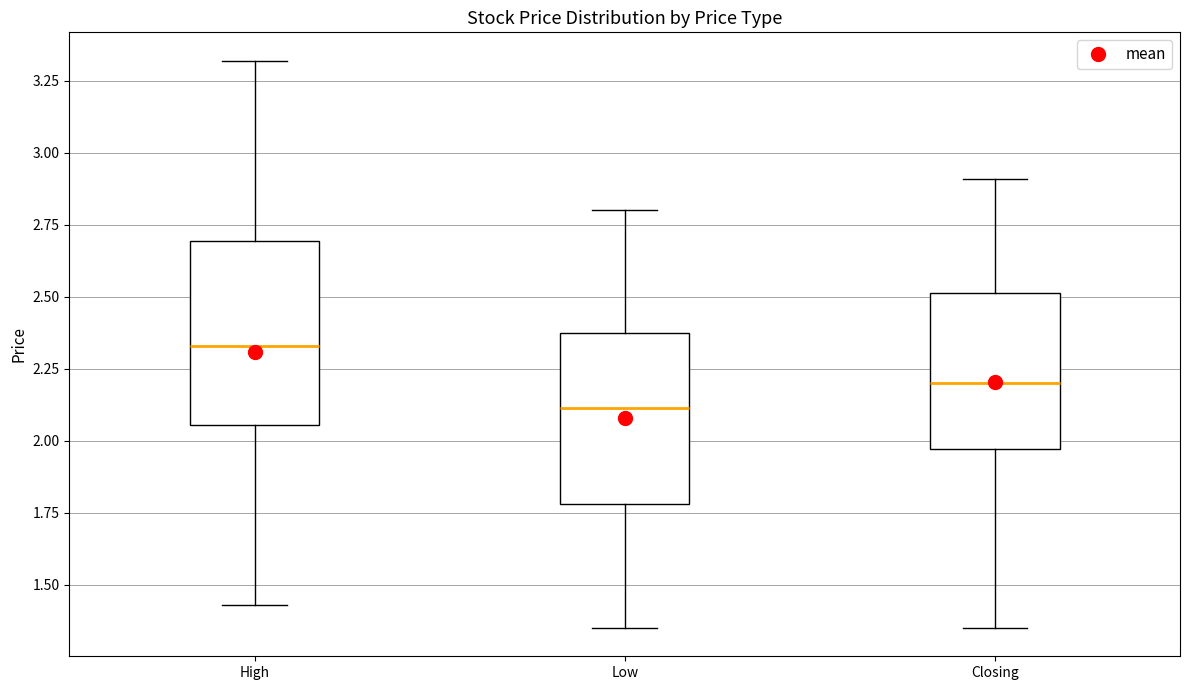

Which box's median line is the highest?

High